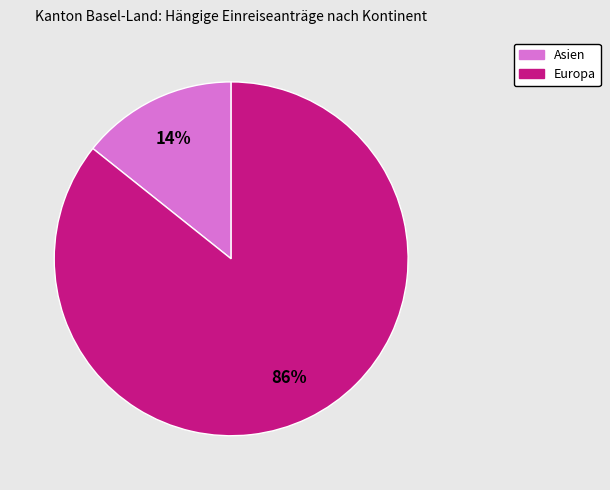

To the nearest percent, what is the average slice percentage?

50%